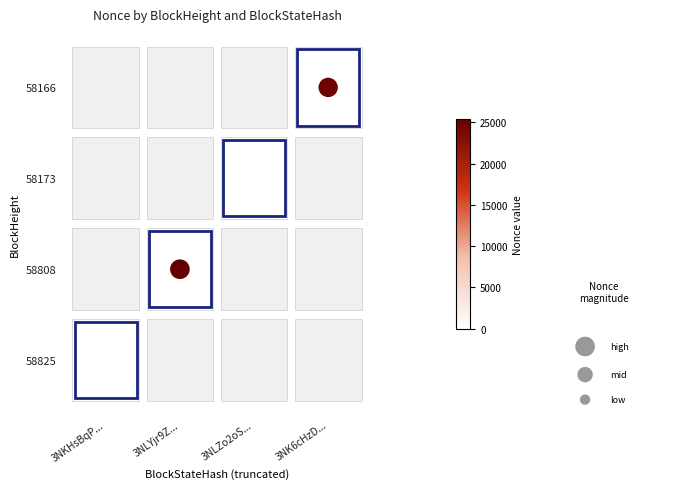

List the labels in order of value, smallest first.

3NKHsBqP..., 3NLYjr9Z..., 3NLZo2oS..., 3NK6cHzD...